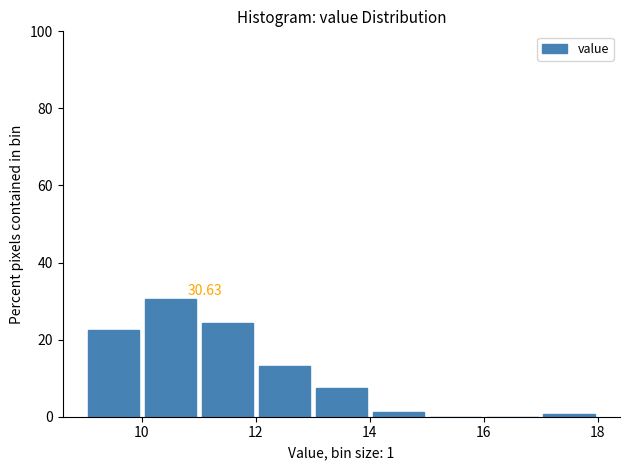

Over which range of the x-axis is the bar tallest?

10 to 11